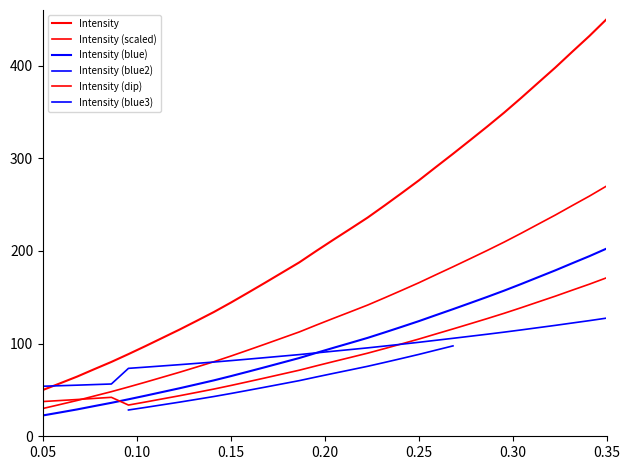

How many values exceed 212?

17